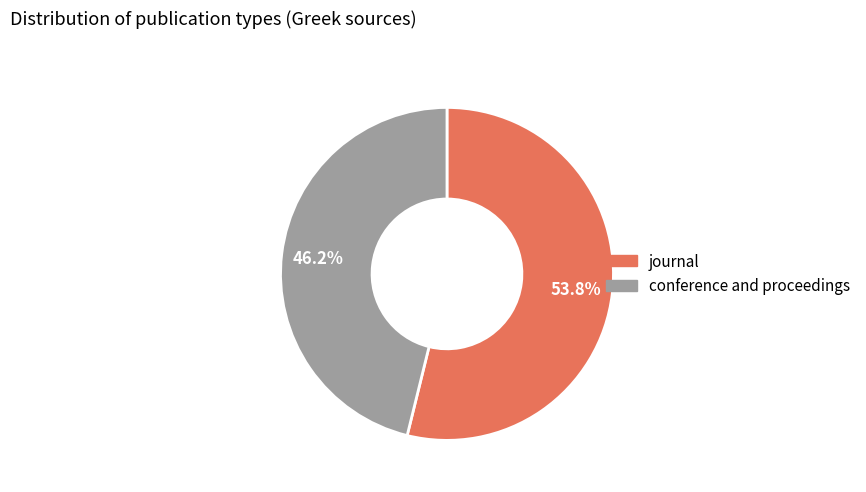

To the nearest percent, what is the combined percentage of conference and proceedings and journal?

100%